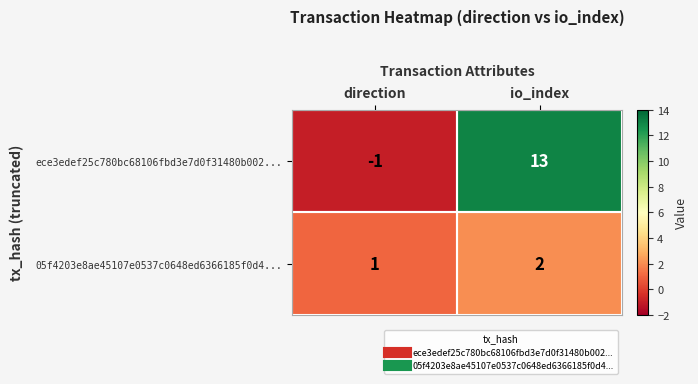

Which category has the lowest value across all series?

direction